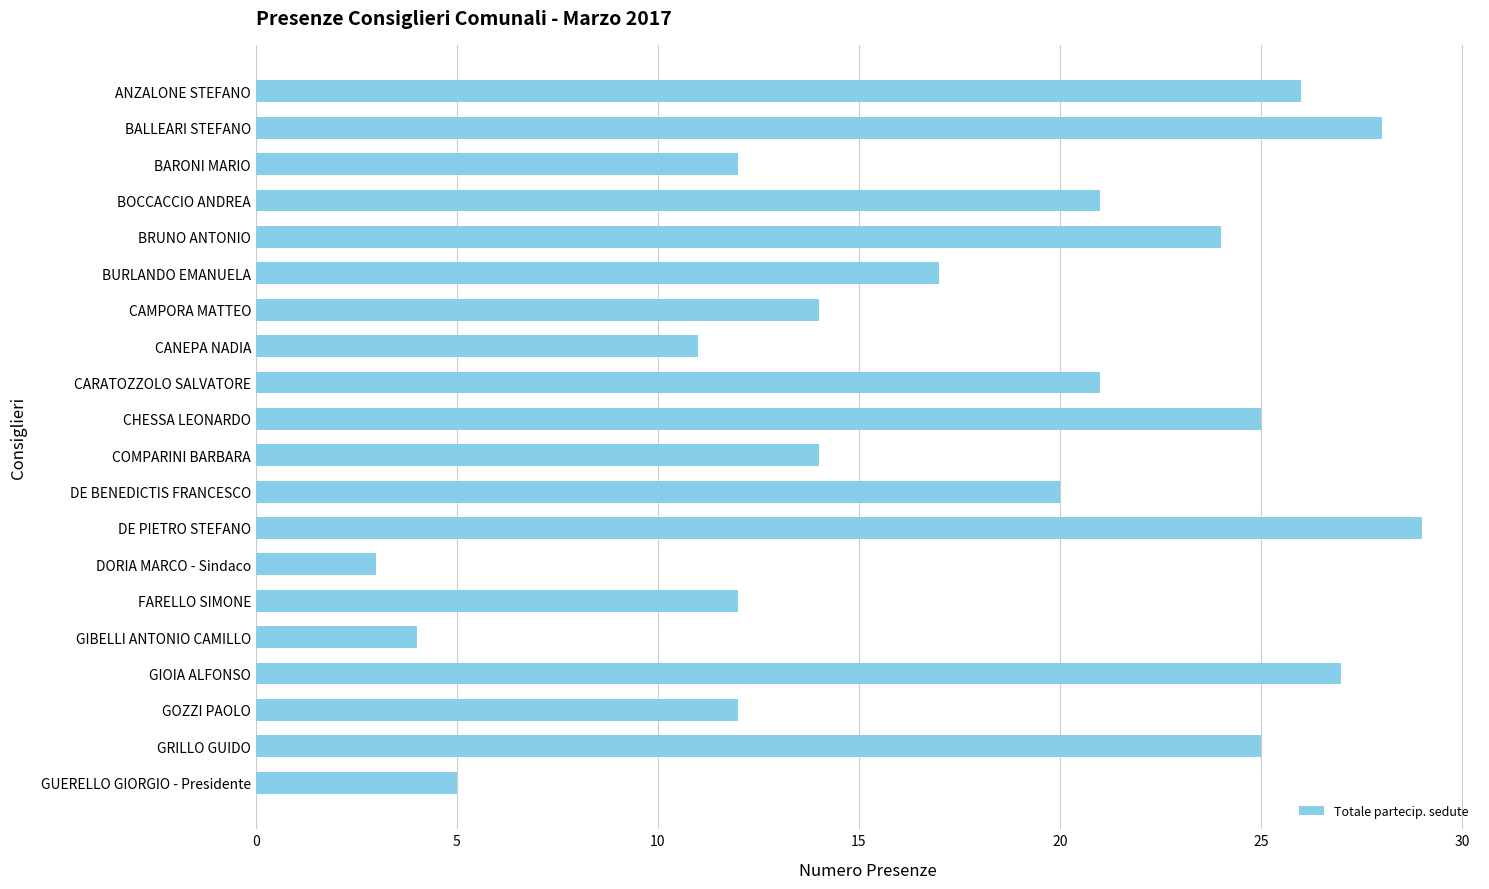

Are the bars grouped side by side (vs. stacked)?

No